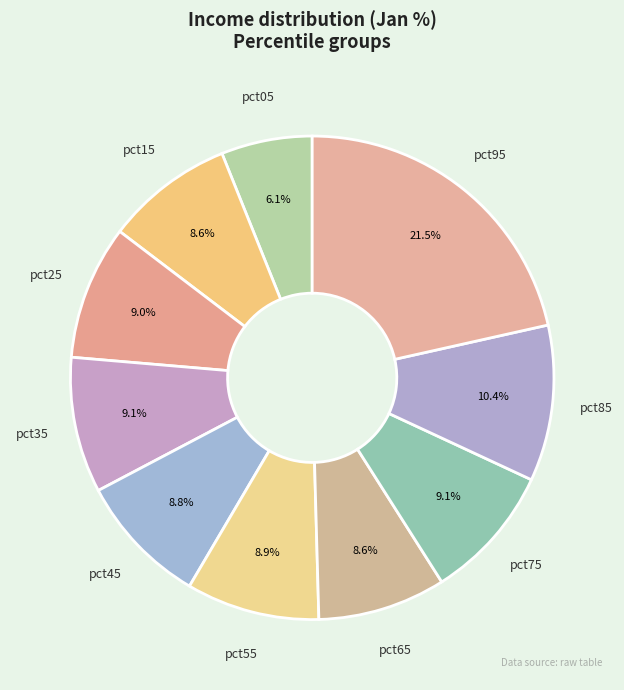

Does any single category account for the majority?

No